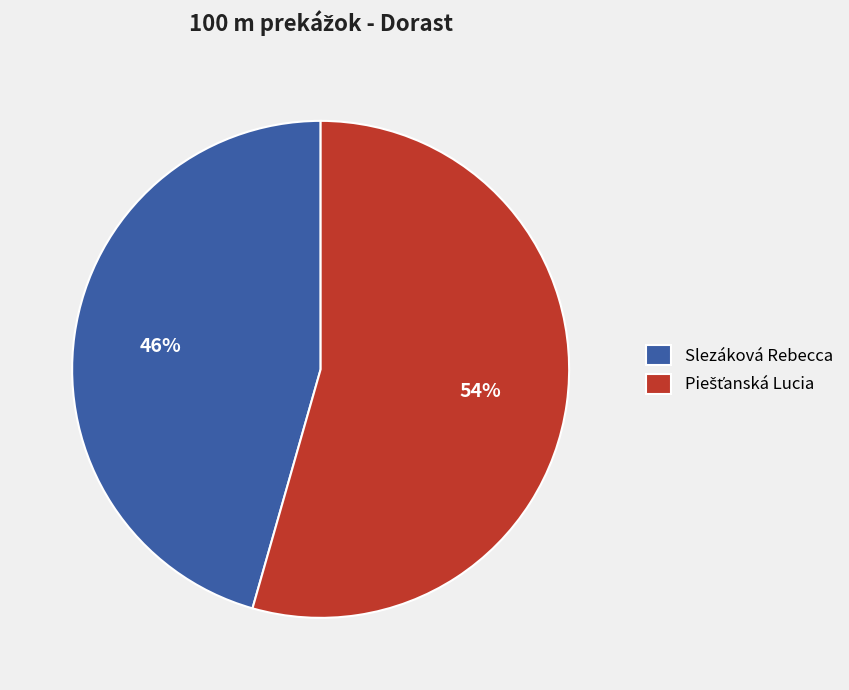

To the nearest percent, what portion does Slezáková Rebecca represent?

46%